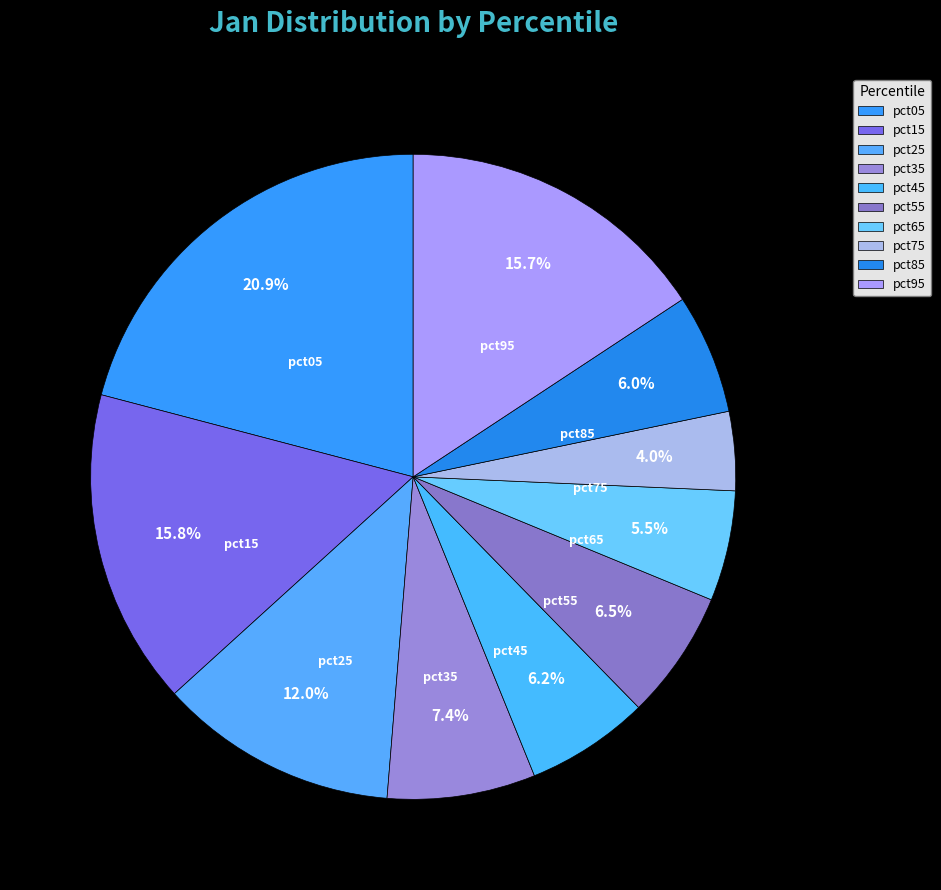

Which category has the biggest portion of the pie?

pct05